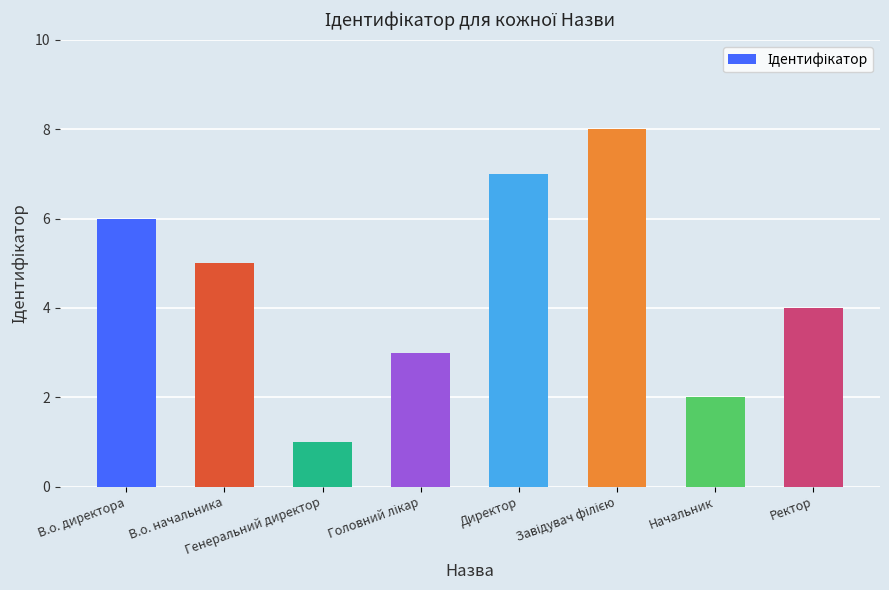

What is the difference between the second highest and second lowest values?

5